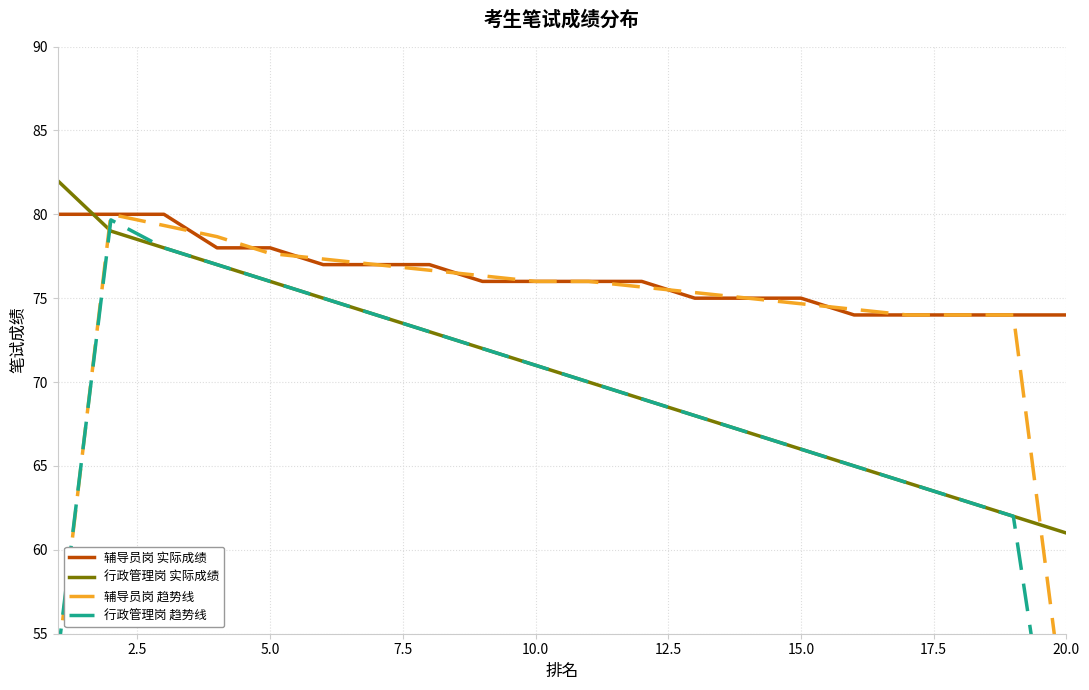

What is the lowest value of the 辅导员岗 实际成绩 series?

74